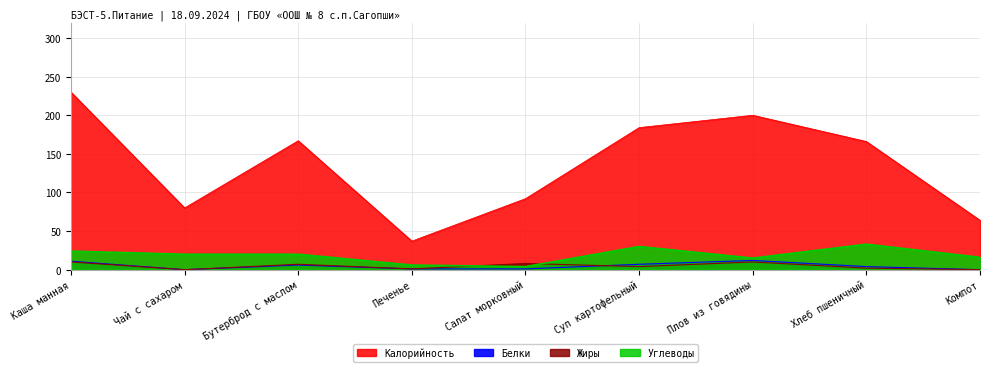

What is the sum of all Углеводы values?

168